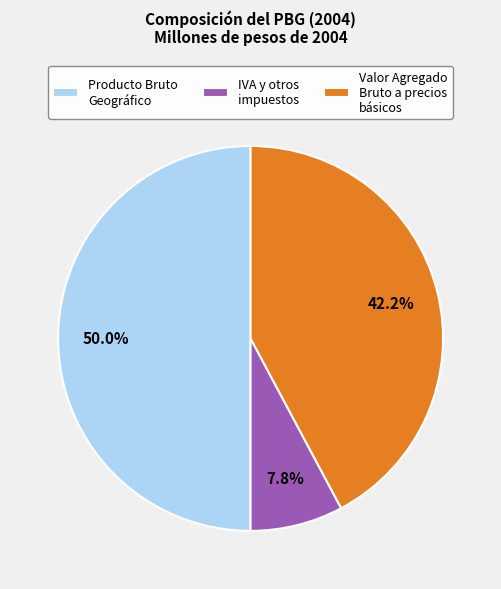

Rank the categories by value from lowest to highest.

IVA y otros impuestos, Valor Agregado Bruto a precios básicos, Producto Bruto Geográfico